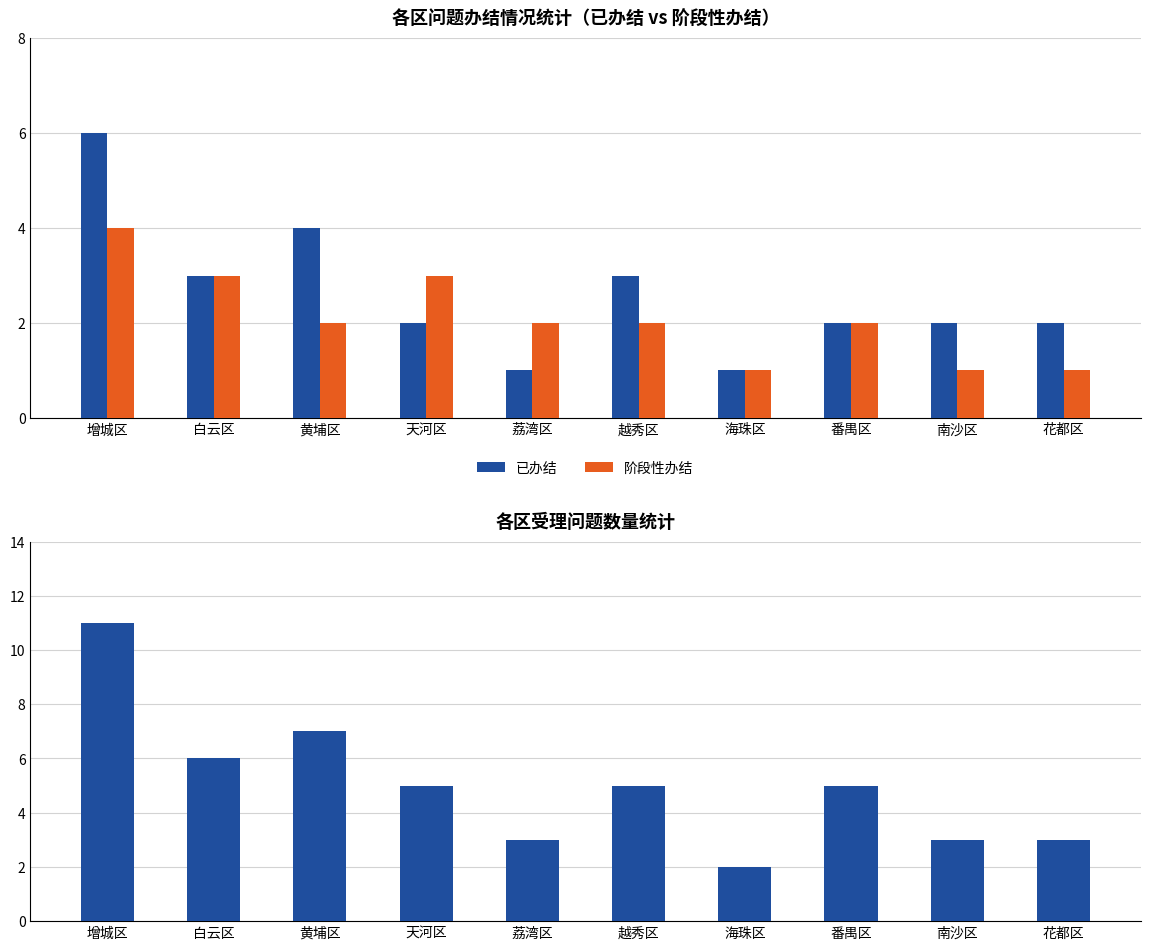

What is the difference between the second highest and minimum values in the 阶段性办结 series?

2